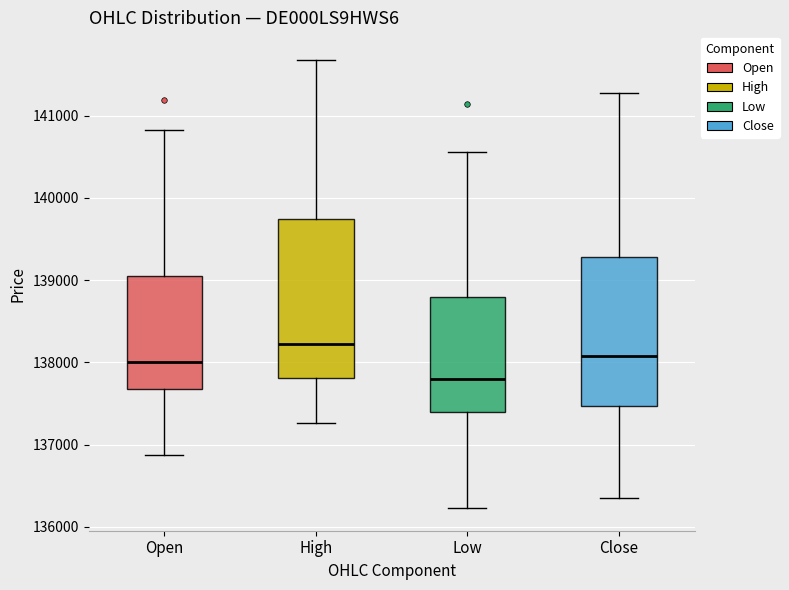

Reading left to right, read every box against the y-axis: the position of its median line, the range the box covers, and the ends of its whiskers. The values are not printed on the chart, so give them approximately, as read against the axis.

Open: median 138000, box 137700 to 139000, whiskers 136900 to 140800
High: median 138200, box 137800 to 139700, whiskers 137300 to 141700
Low: median 137800, box 137400 to 138800, whiskers 136200 to 140600
Close: median 138100, box 137500 to 139300, whiskers 136400 to 141300